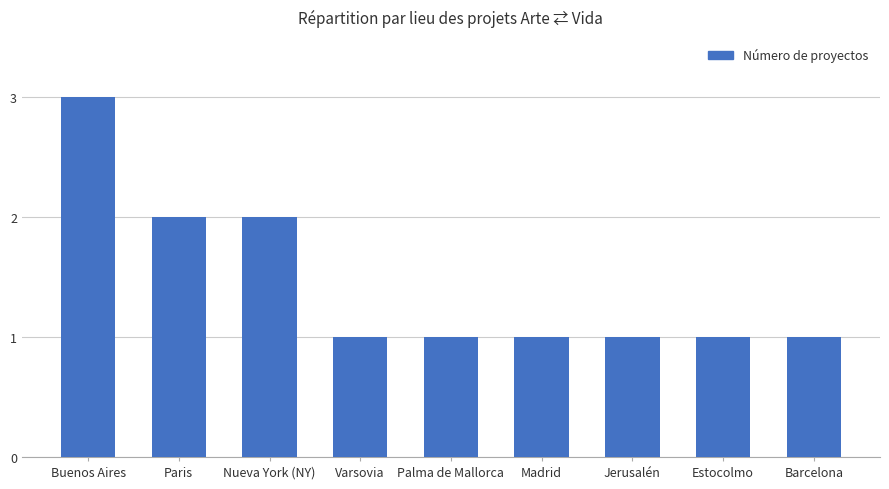

What is the average value?

1